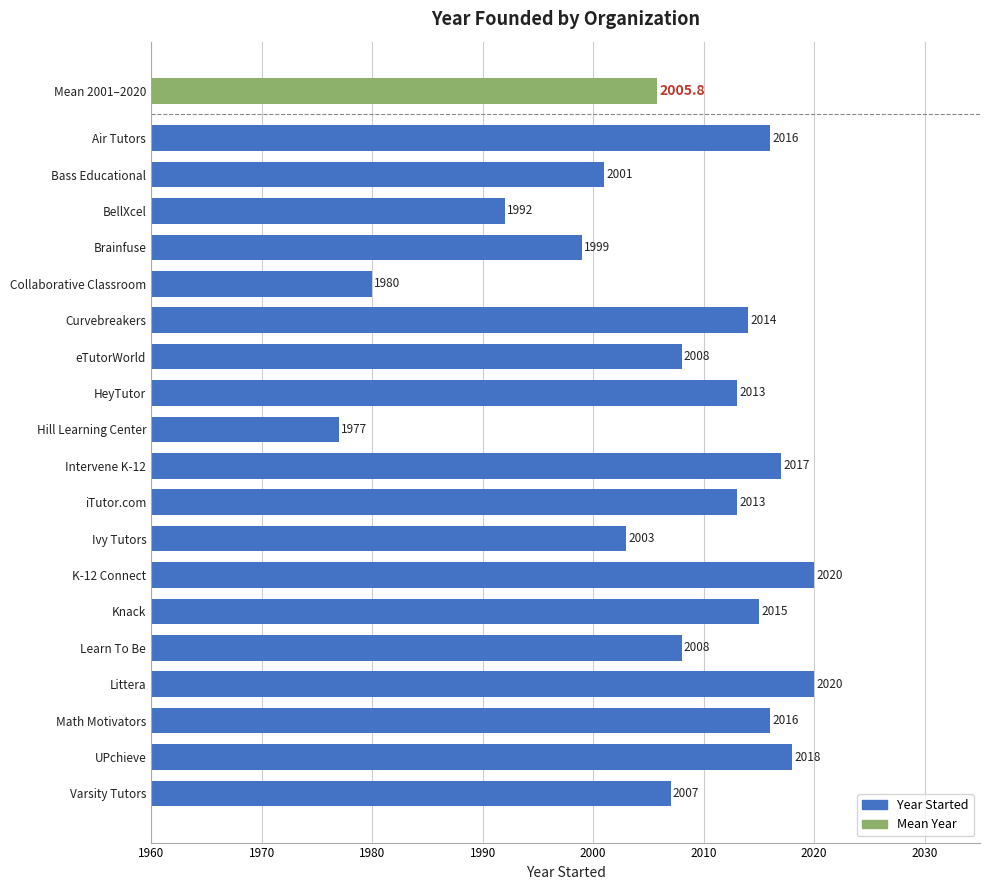

What is the difference between the second highest and minimum values?

43